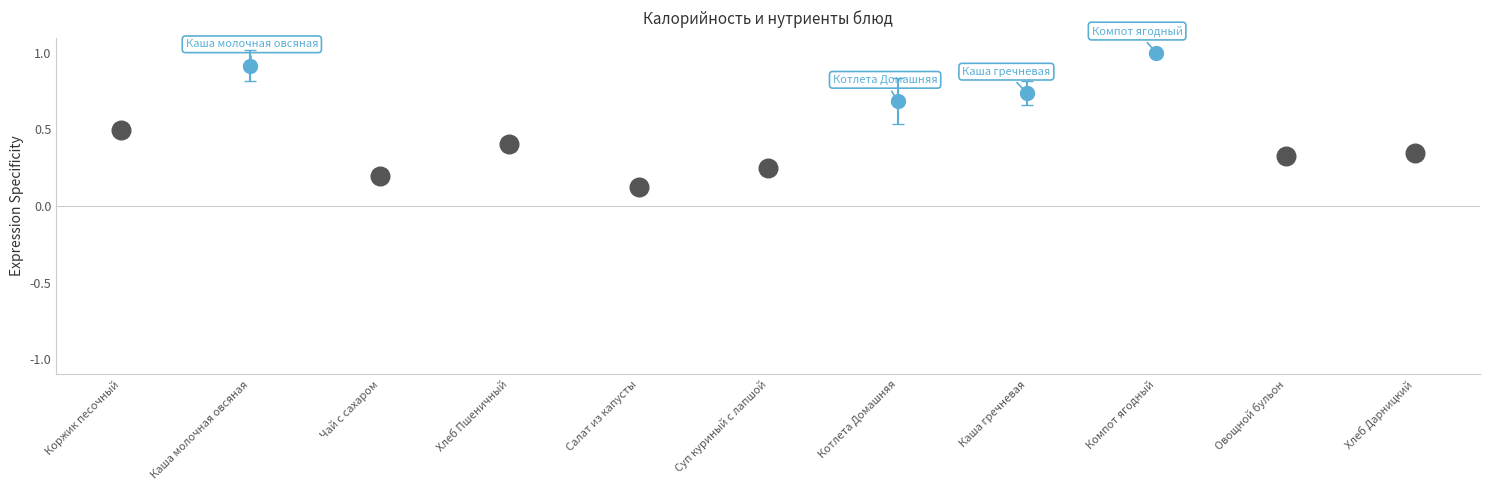

What is the average X value?

4.7